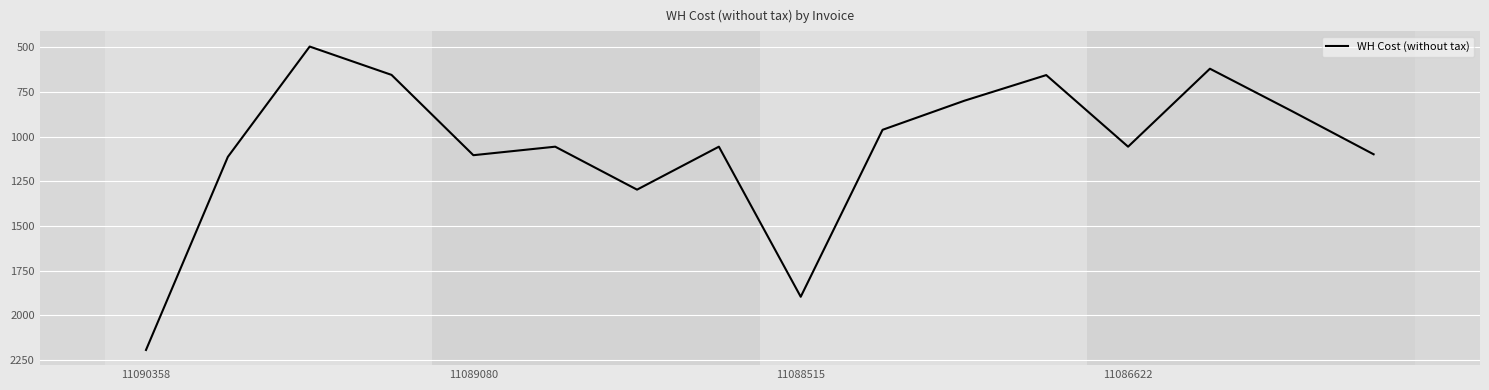

What is the greatest value displayed?

2194.8